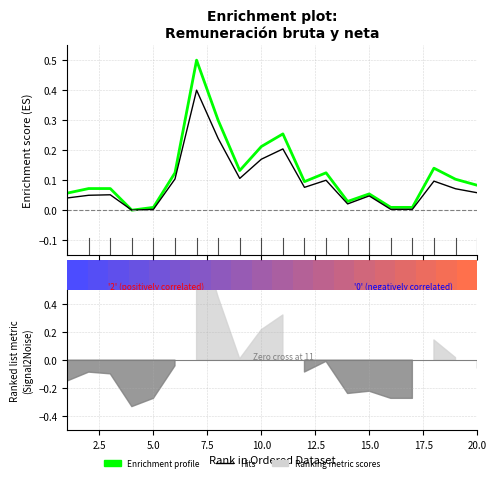

Is it true that Hits (neto) equals 0.0 at 17?

False